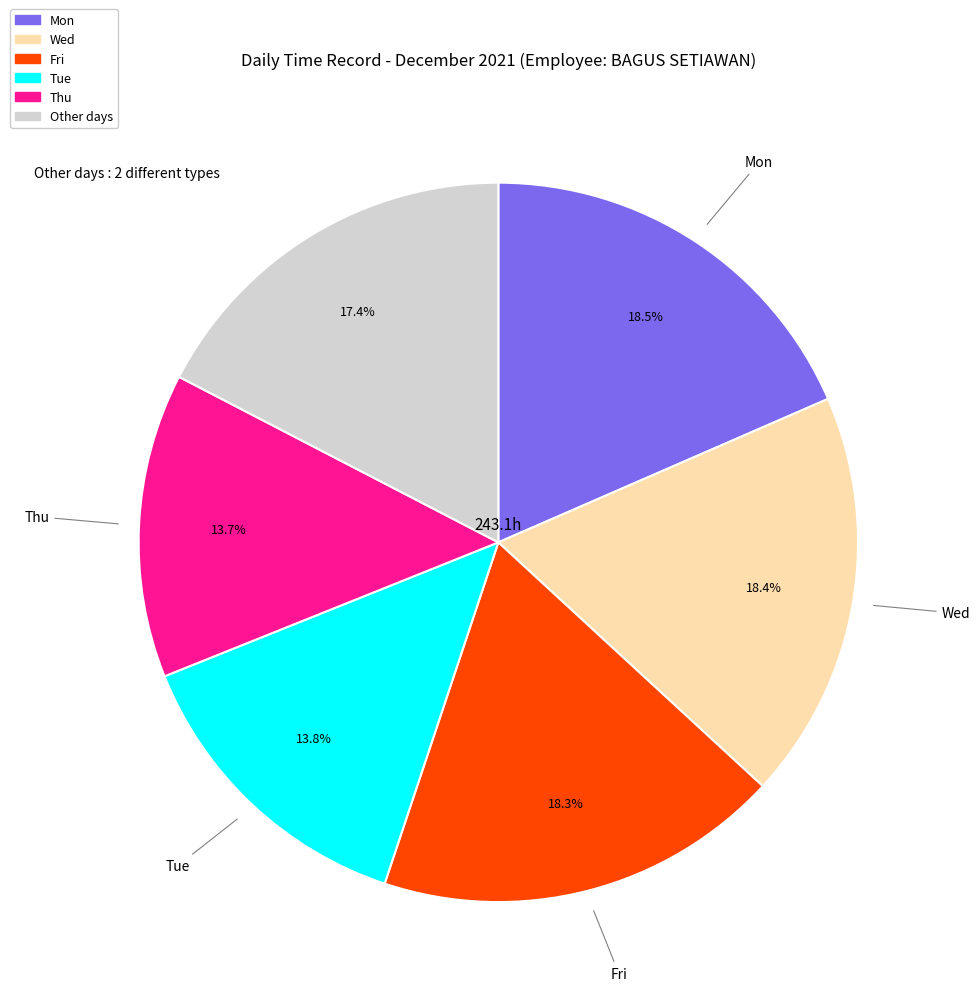

Is there any slice that represents more than half of the pie?

No